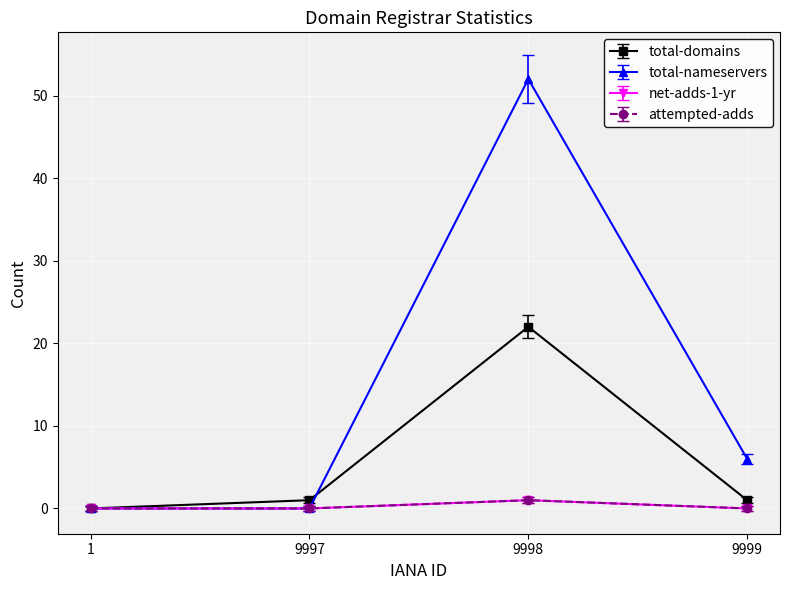

Does the chart have visible grid lines?

Yes